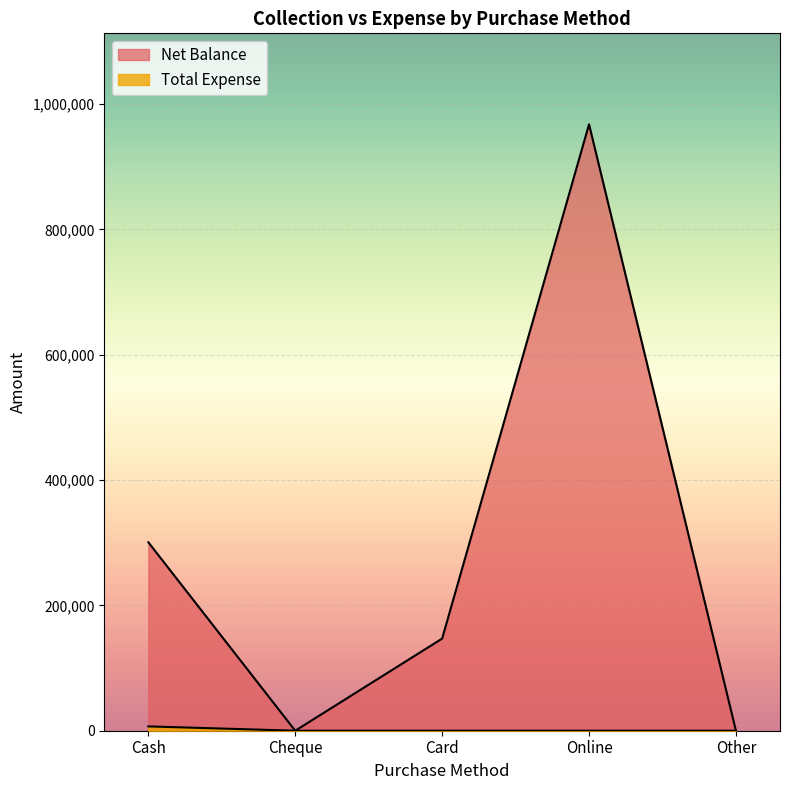

What is the label of the 5th point from the right?

Cash